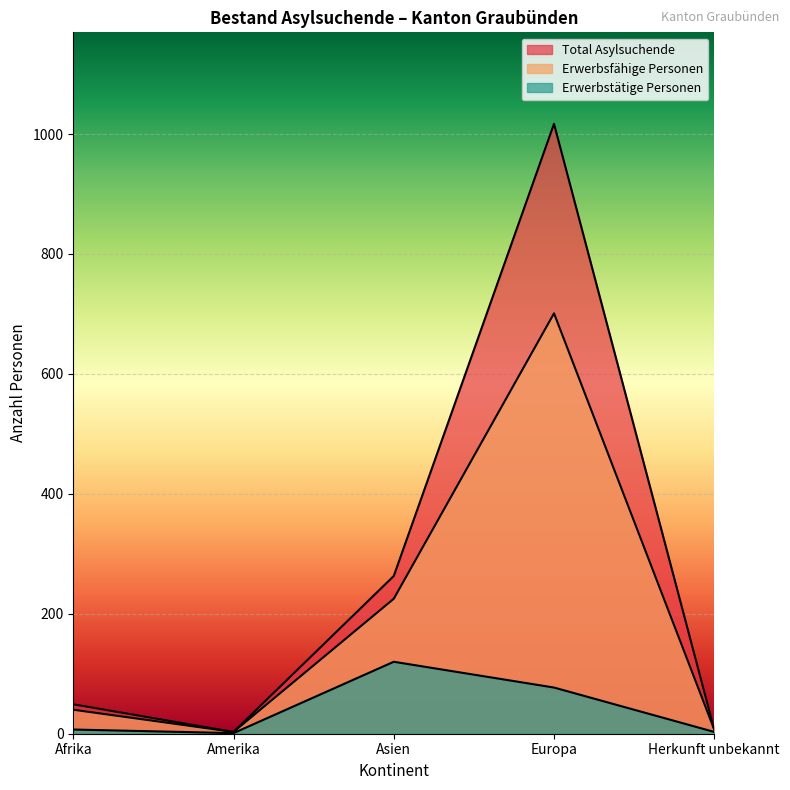

What is the lowest value of the Erwerbsfähige Personen series?

3